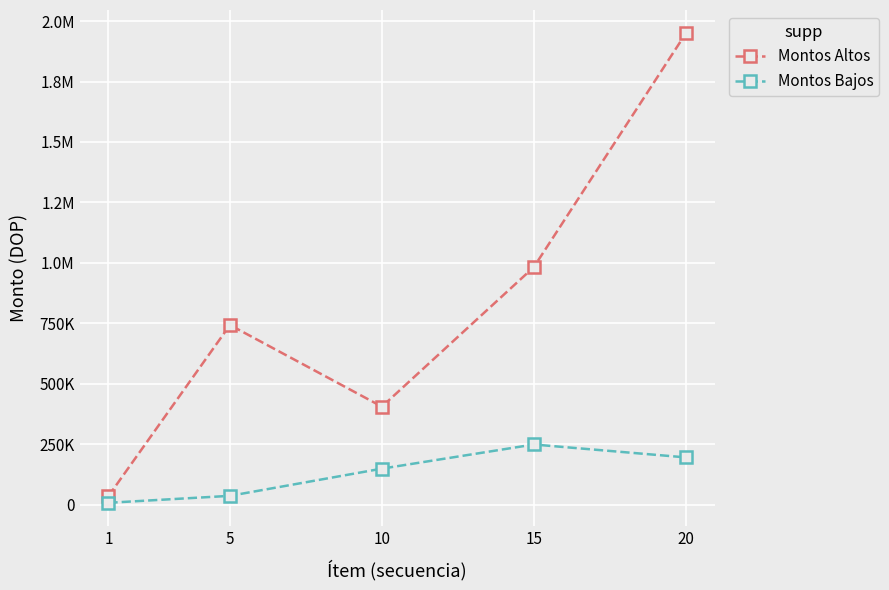

At which label does Montos Bajos reach its peak?

15